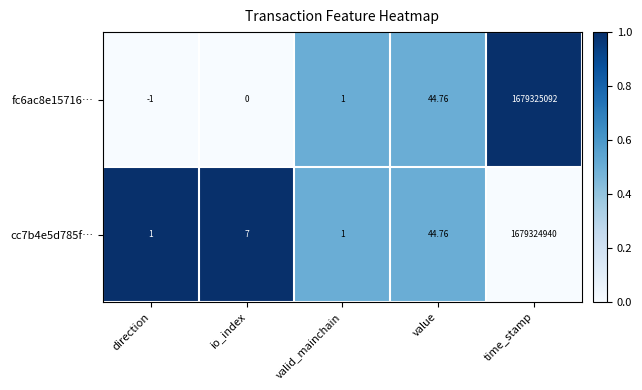

Count the number of categories in the chart.

5